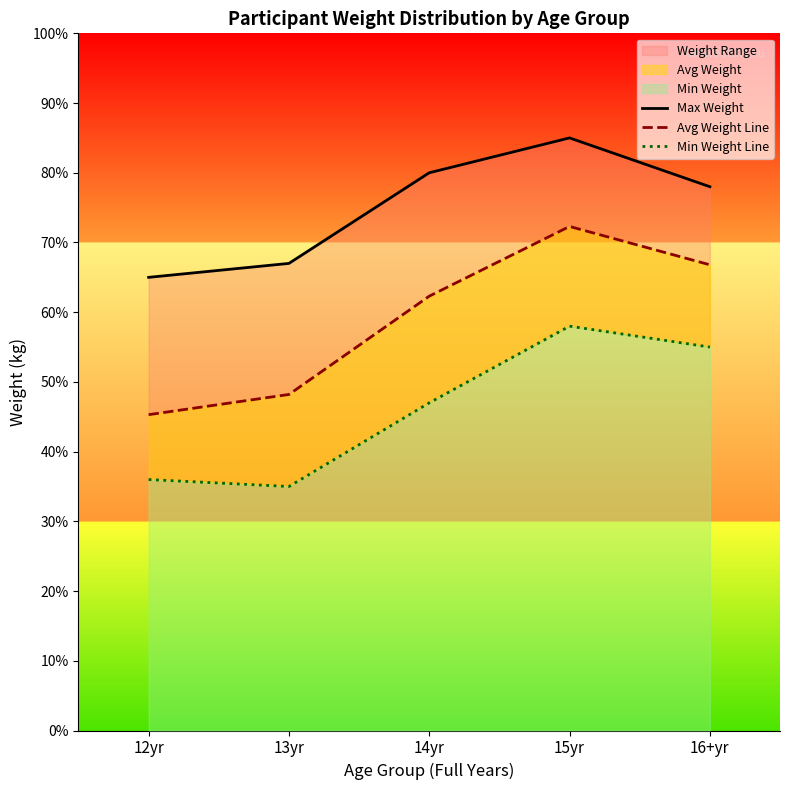

List the labels in order of Avg Weight Line value, largest first.

15yr, 16+yr, 14yr, 13yr, 12yr